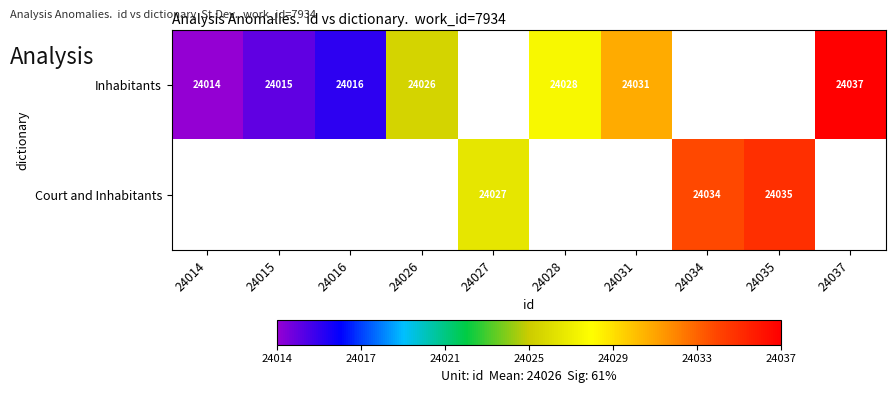

Is the value of Inhabitants at 24028 greater than the value of Court and Inhabitants at 24035?

No